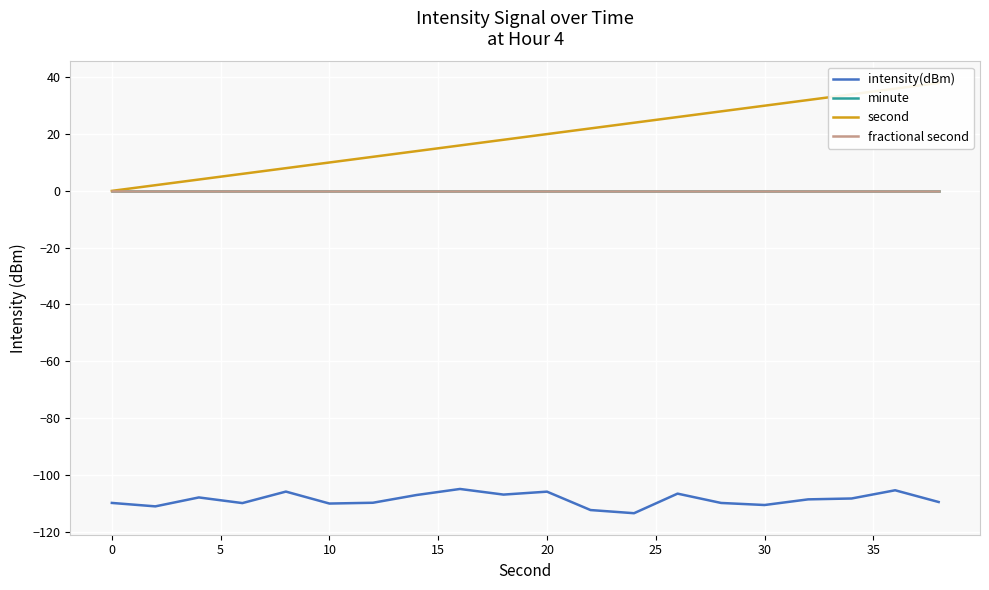

True or false: intensity(dBm) and second cross at least once.

False